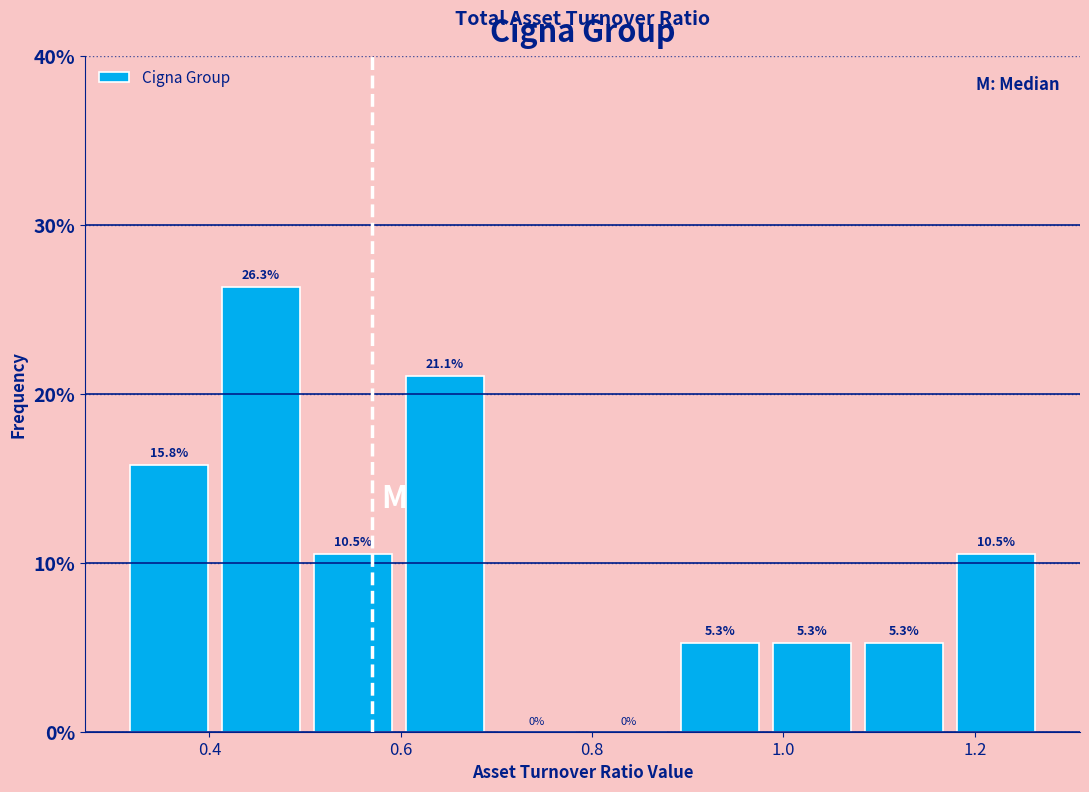

Over which range of the x-axis is the bar tallest?

0.406 to 0.502